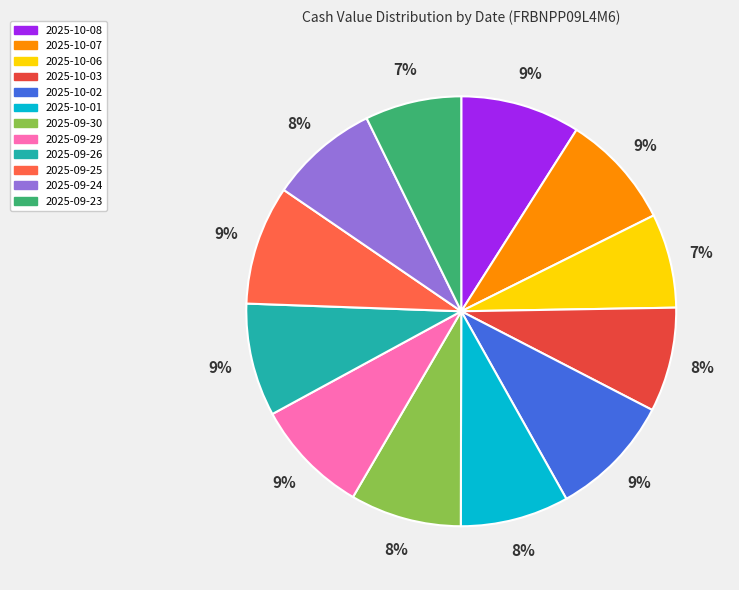

Is there a majority slice in this chart?

No